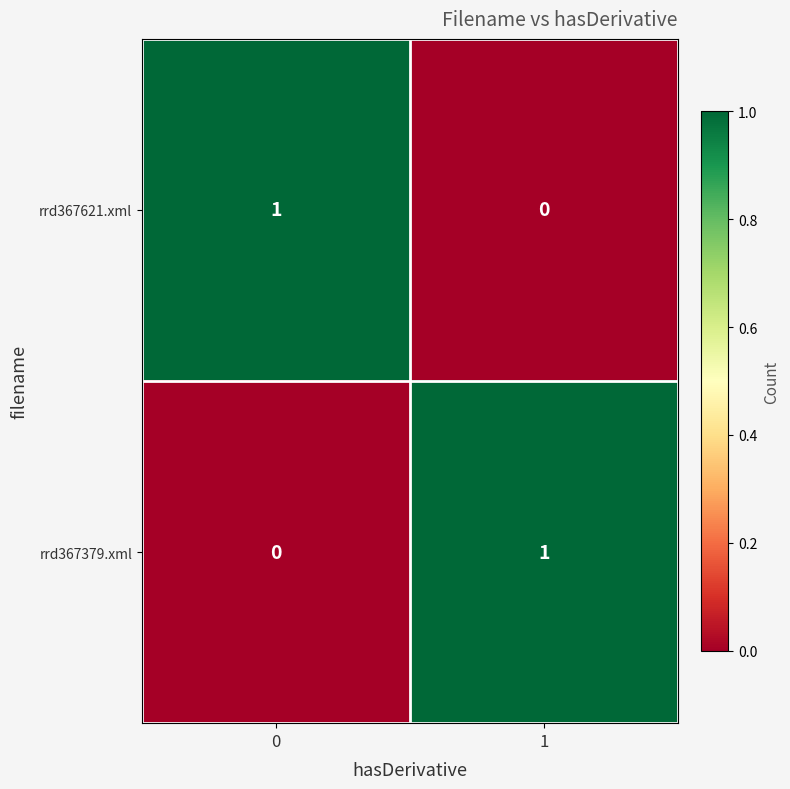

What is the difference between the highest and lowest values at 1?

1